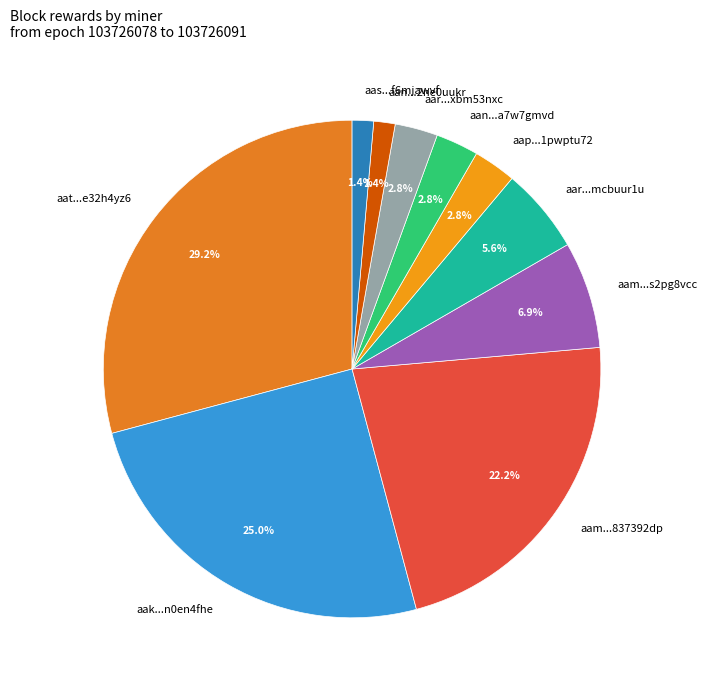

Is there a majority slice in this chart?

No